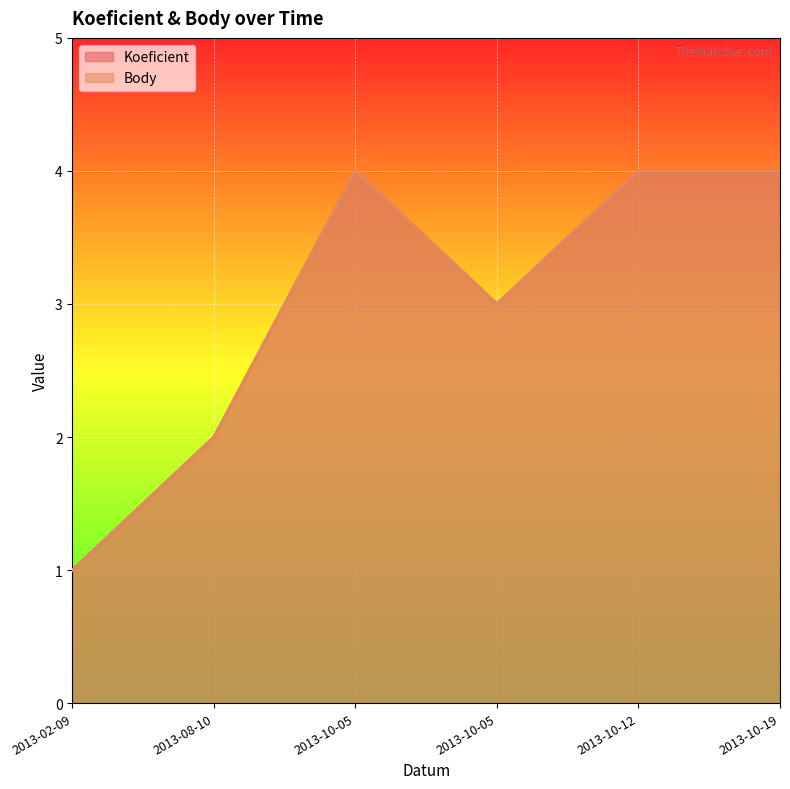

What is the lowest value of the Body series?

1